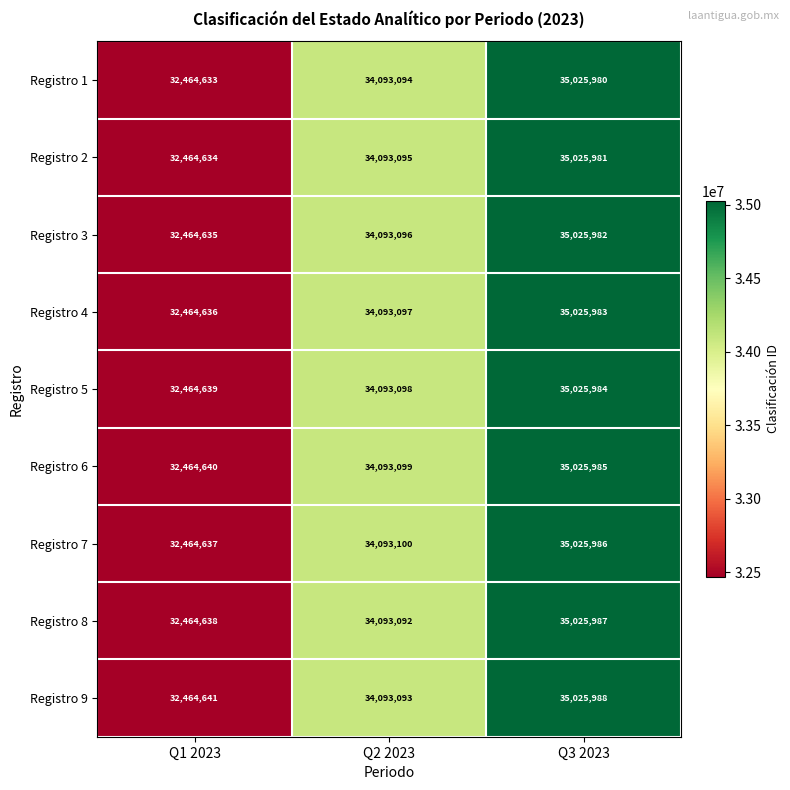

What is the difference between the Registro 2 values at Q2 2023 and Q3 2023?

932886